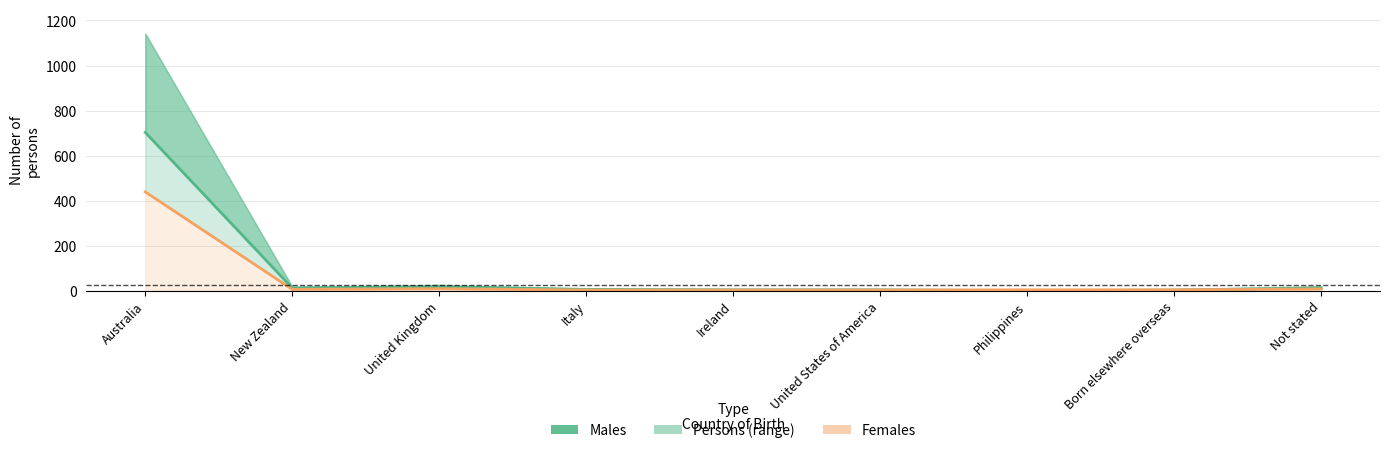

Between which two adjacent categories do Females line and Males first intersect?

United States of America and Philippines